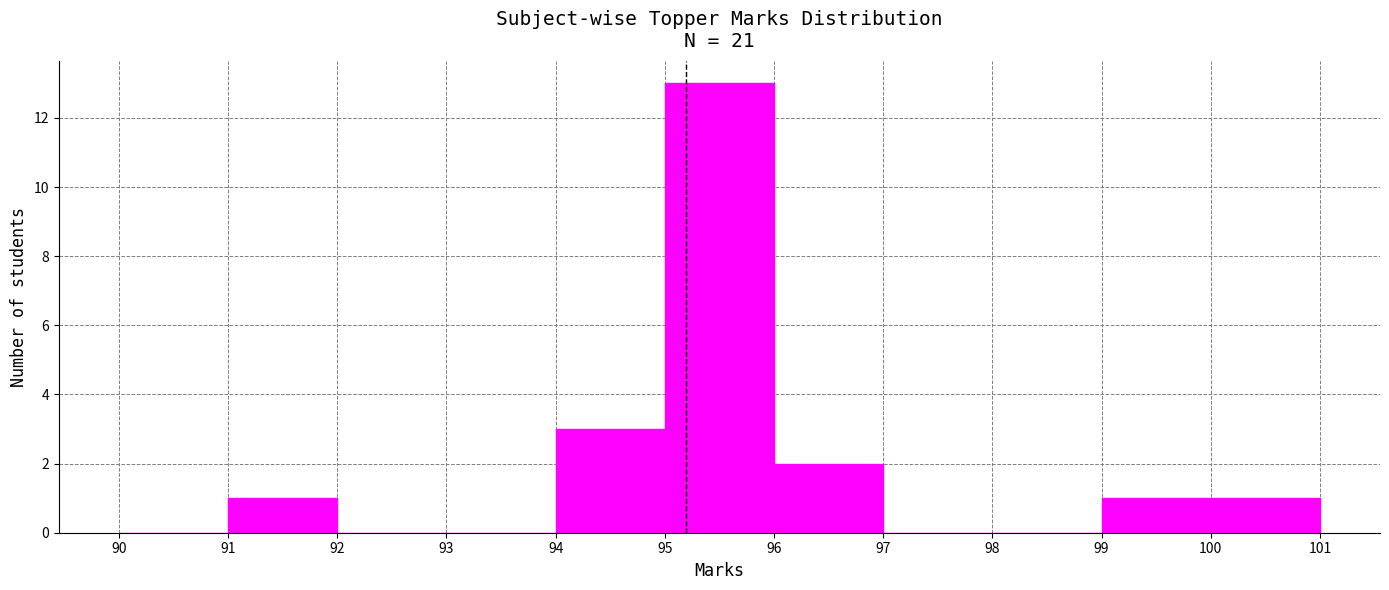

Over which range of the x-axis is the bar tallest?

95 to 96